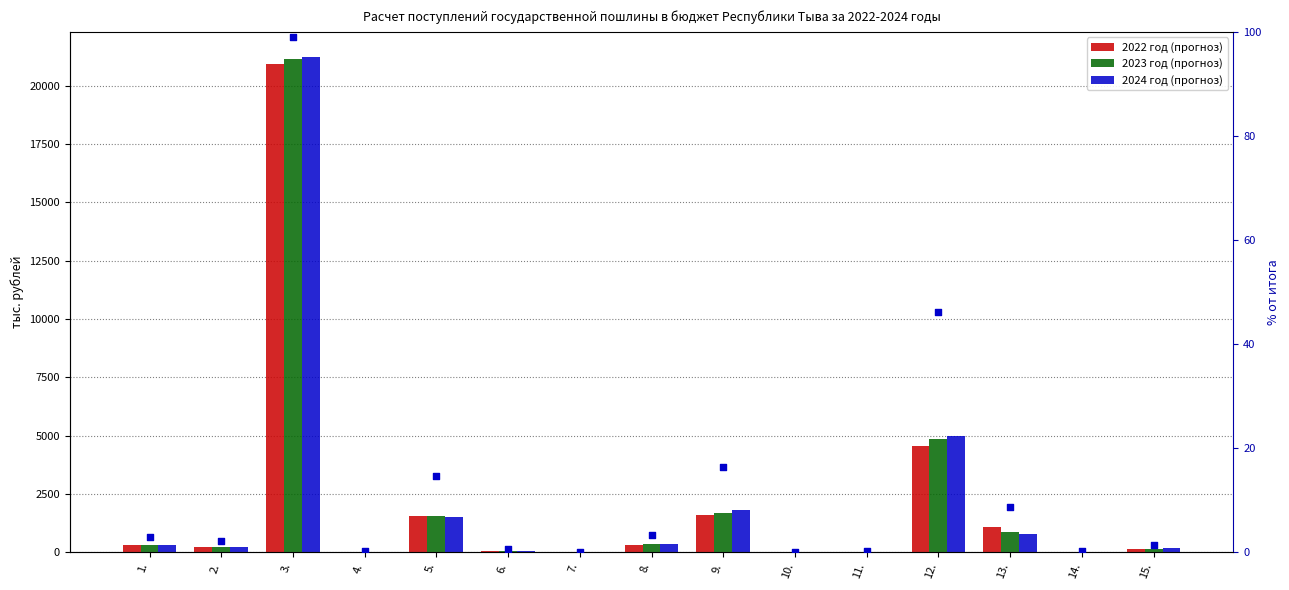

Is the value of 2024 год (прогноз) at 10. greater than the value of % от итога at 4.?

Yes